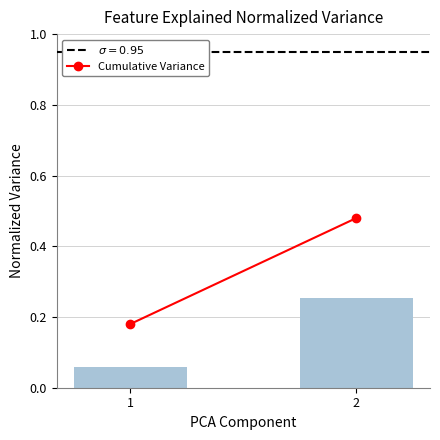

Is it true that the value at 2 is 0.4?

False